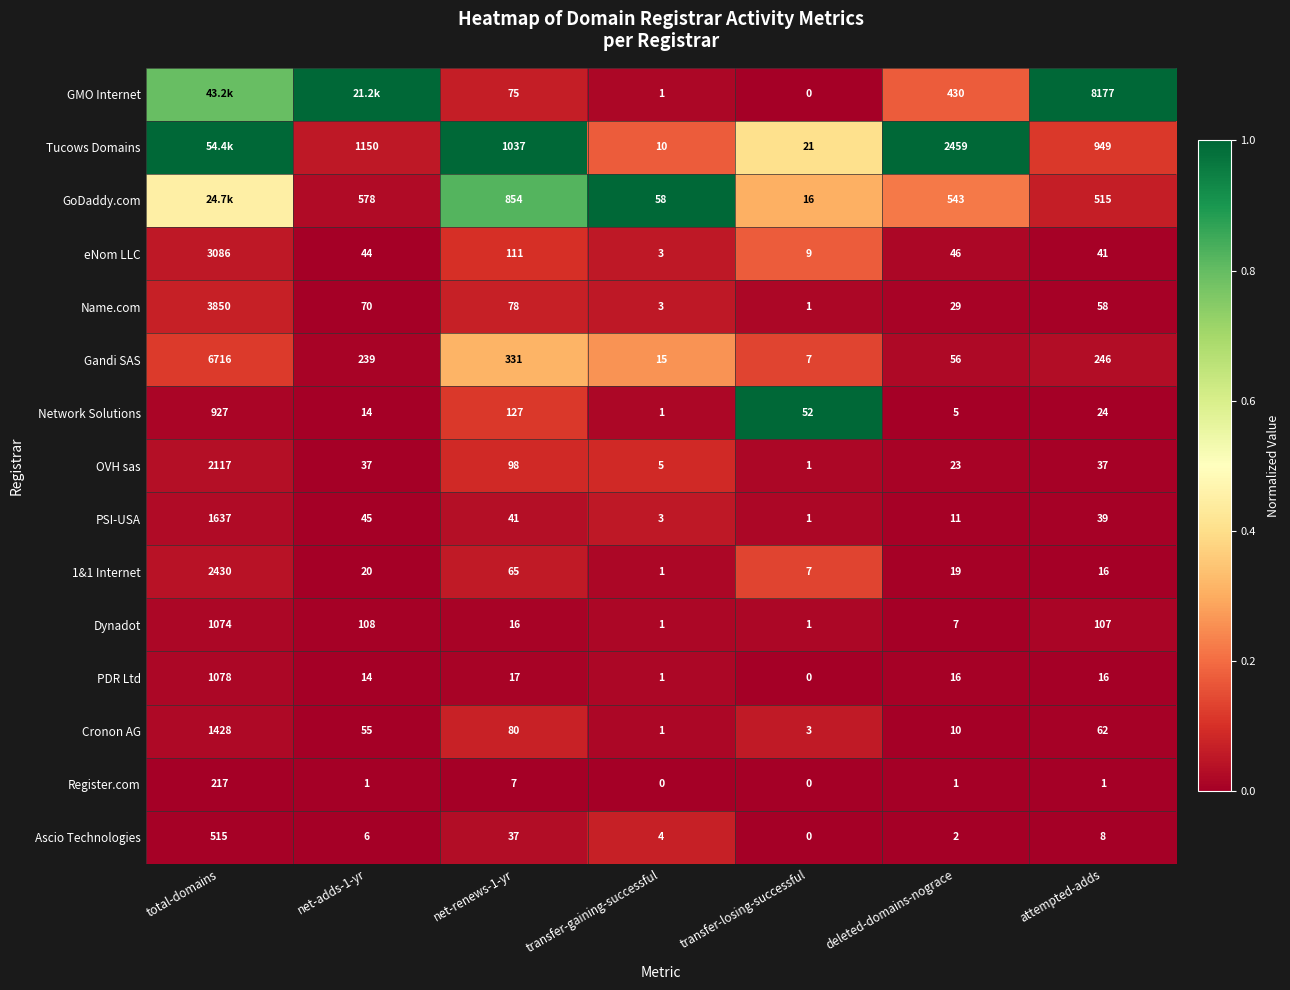

At which label does Name.com first exceed 58?

total-domains